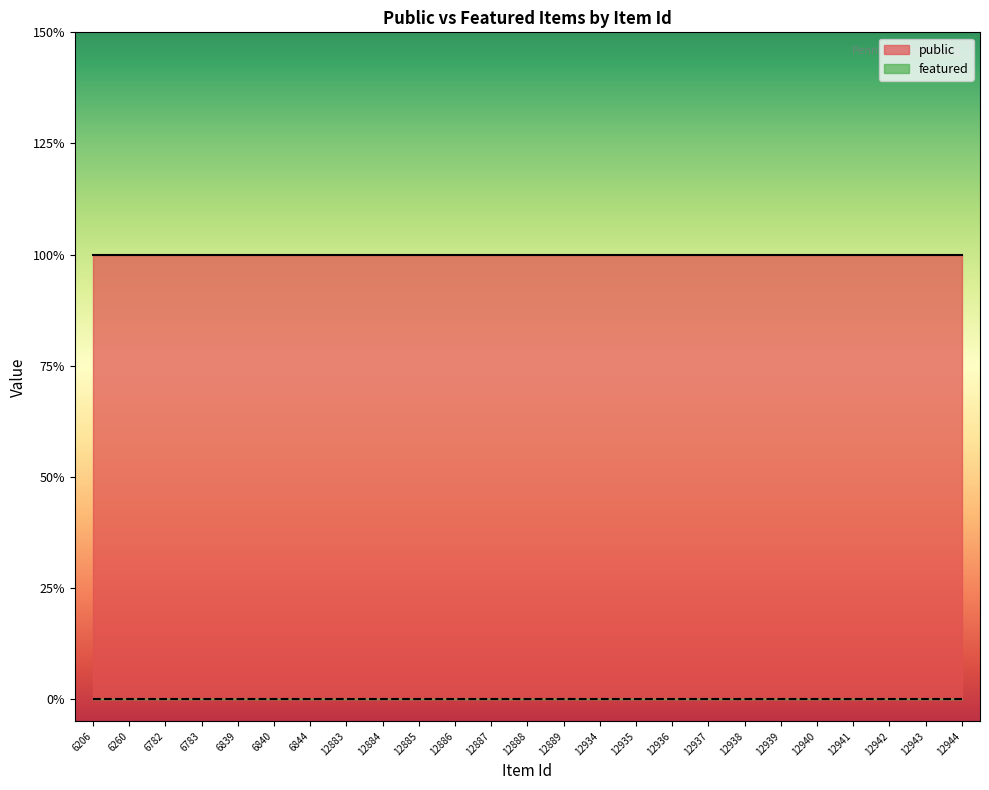

At which label is public closest to 1?

6206